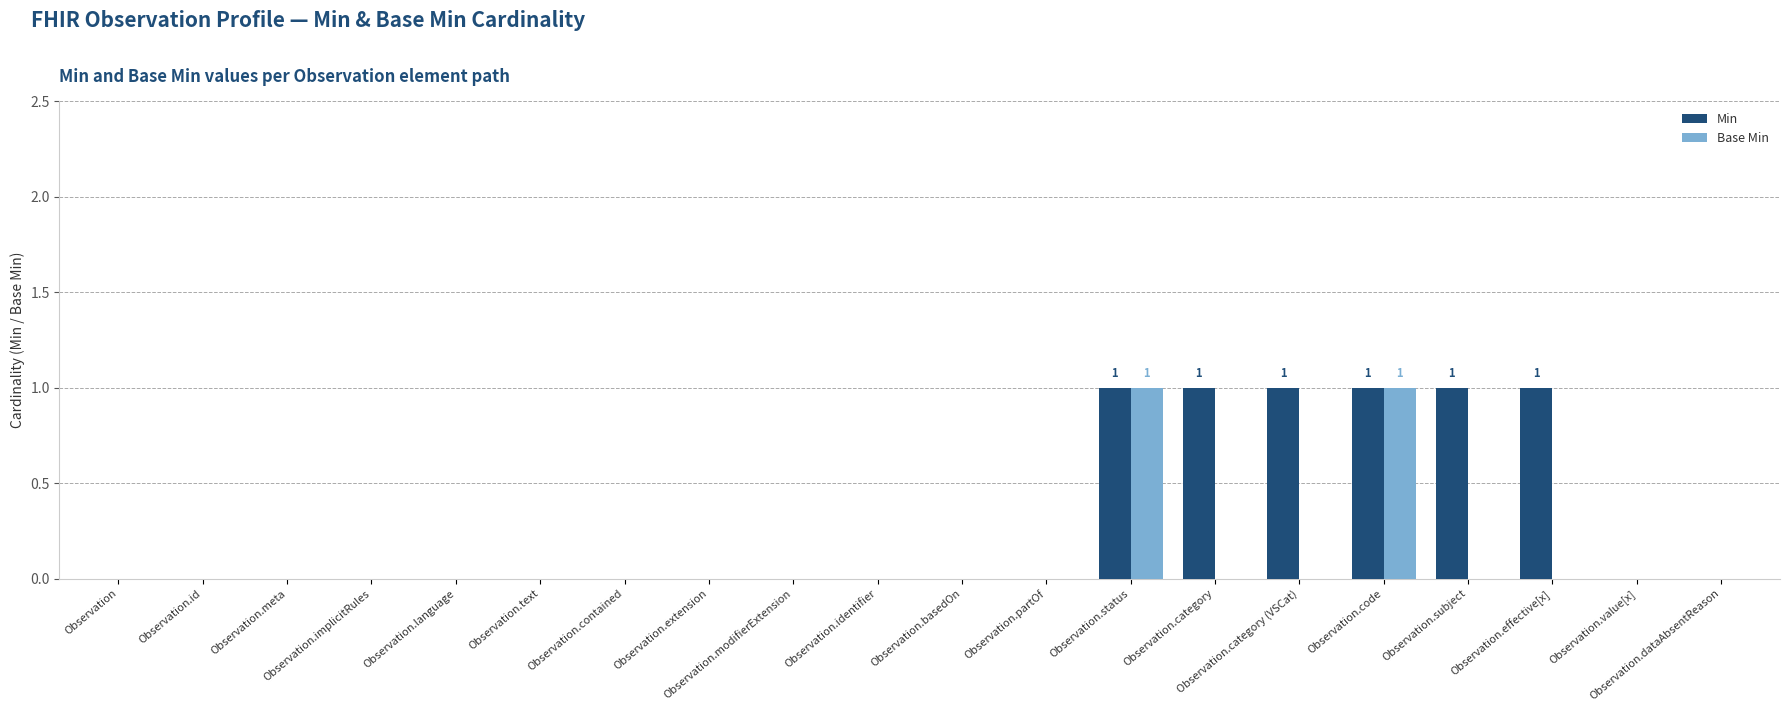

What is the sum of all Min values?

6